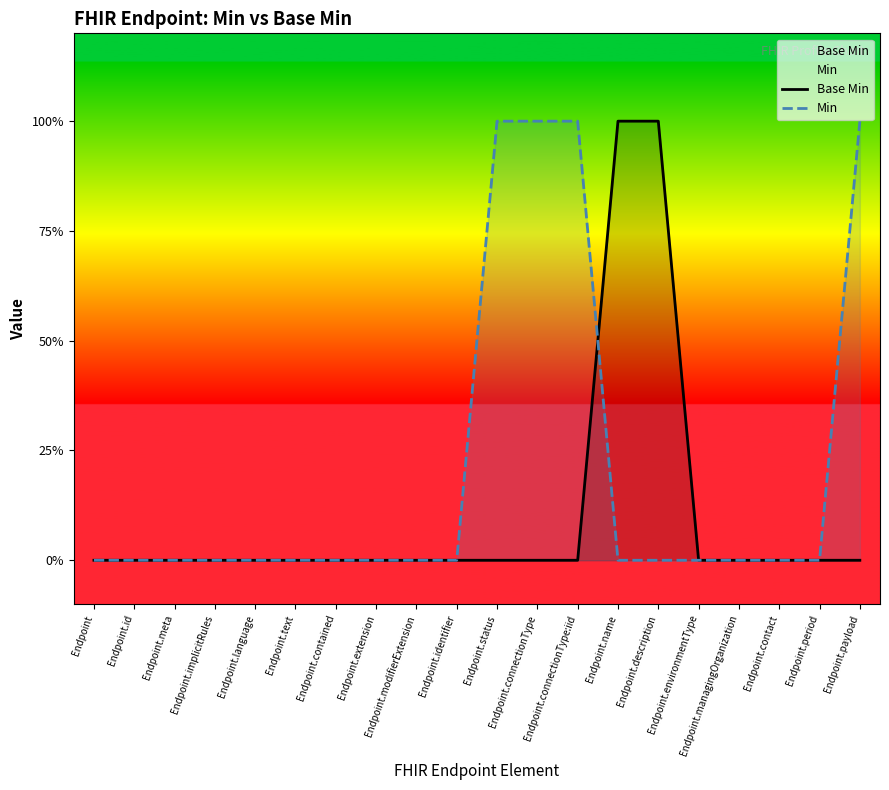

At which label does Min reach its peak?

Endpoint.status